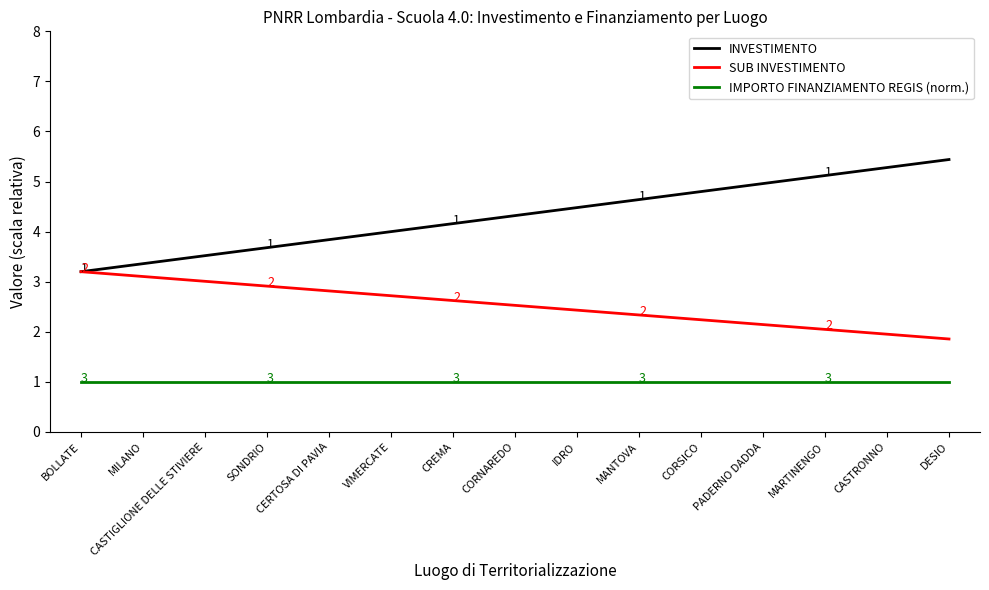

Which series has the largest total across all categories?

INVESTIMENTO